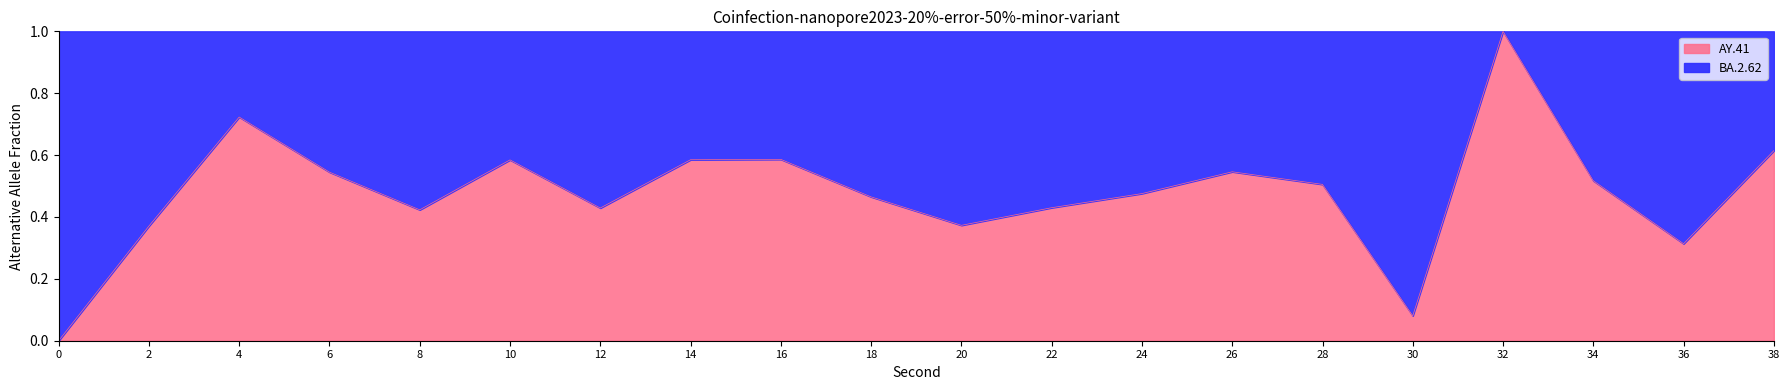

What is the greatest value displayed?

1.0